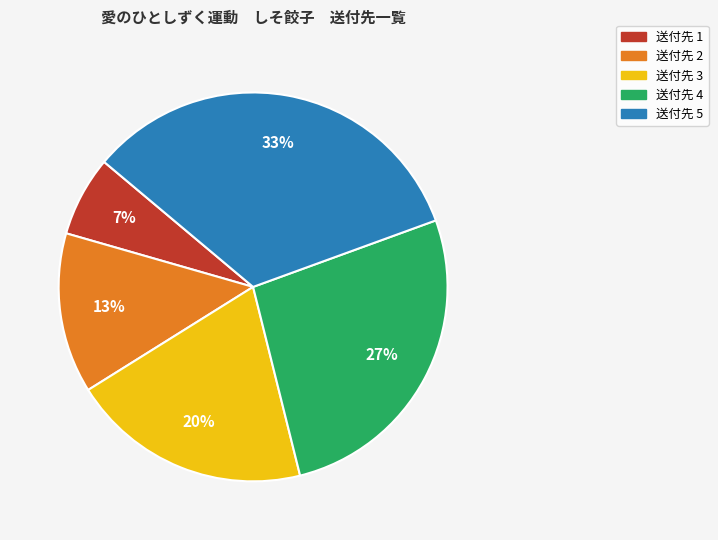

Does any single category account for the majority?

No